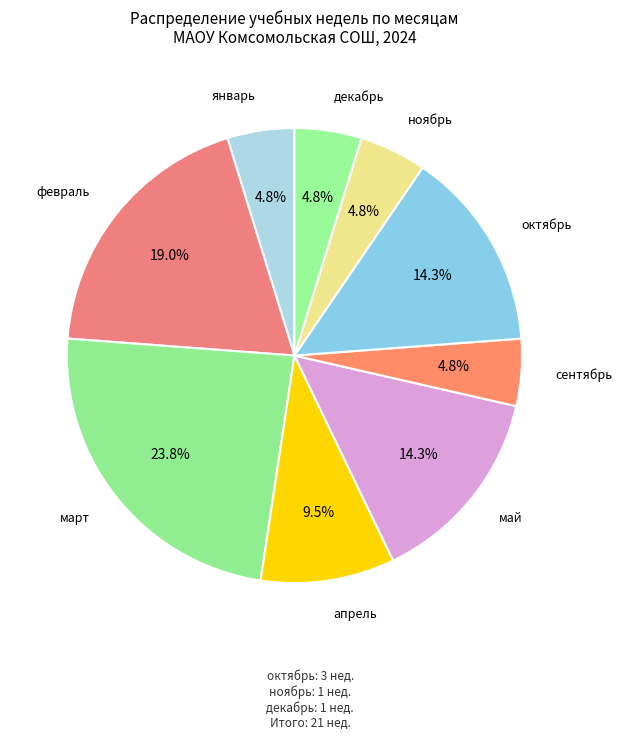

How many slices are in this pie chart?

9